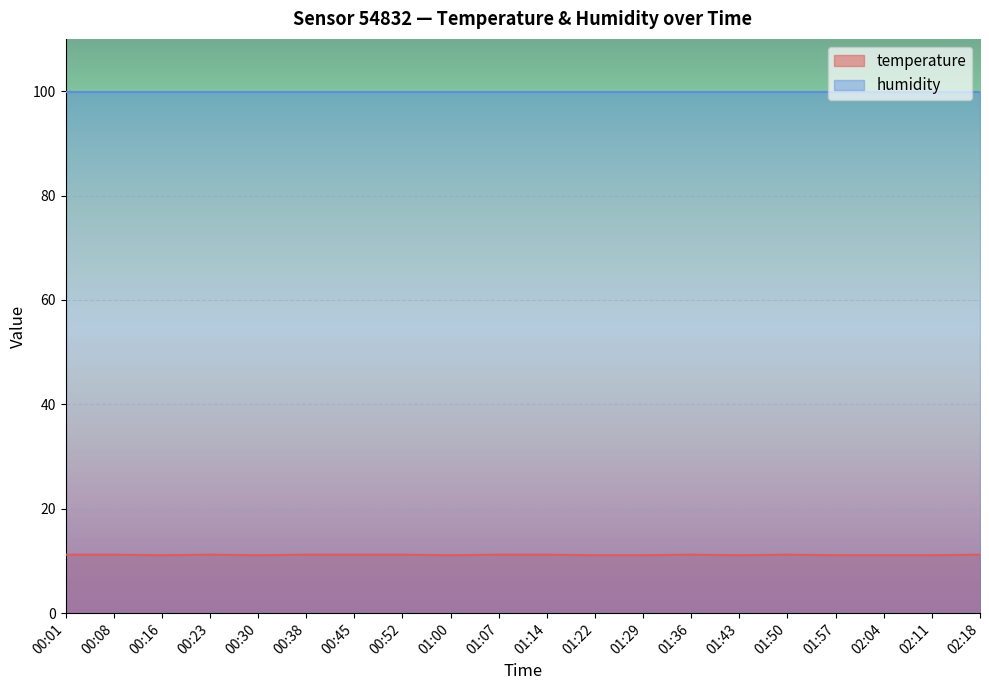

What is the difference between the second highest and minimum values?

0.1